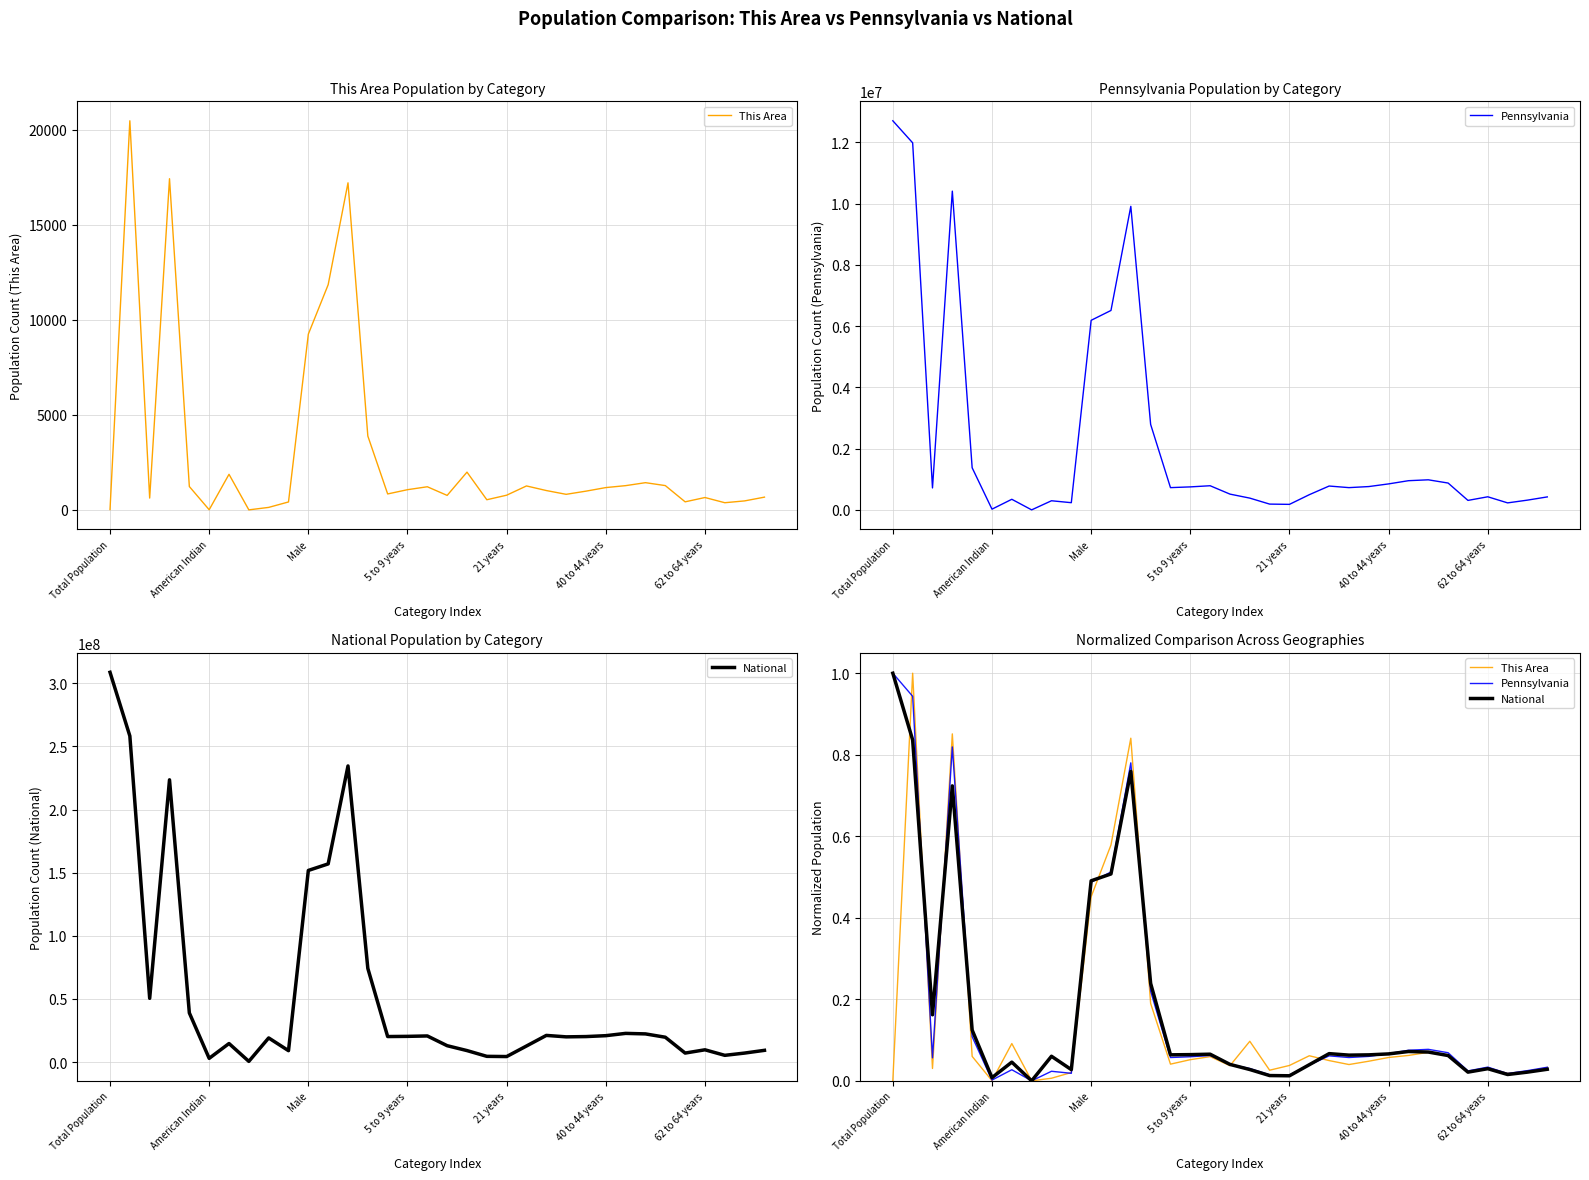

At which label does This Area reach its minimum?

7